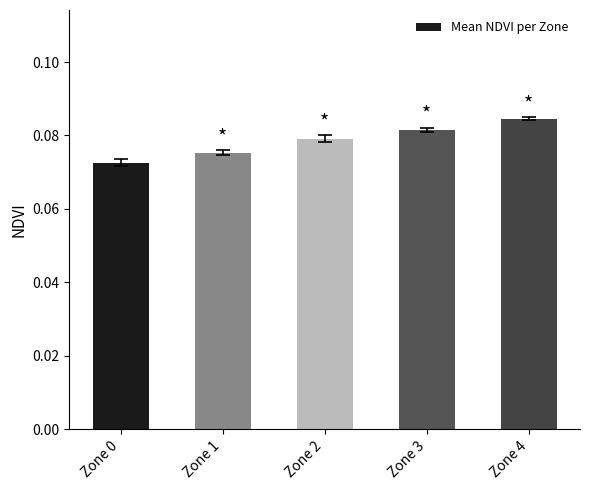

Count the values in the range 0 to 1.

5